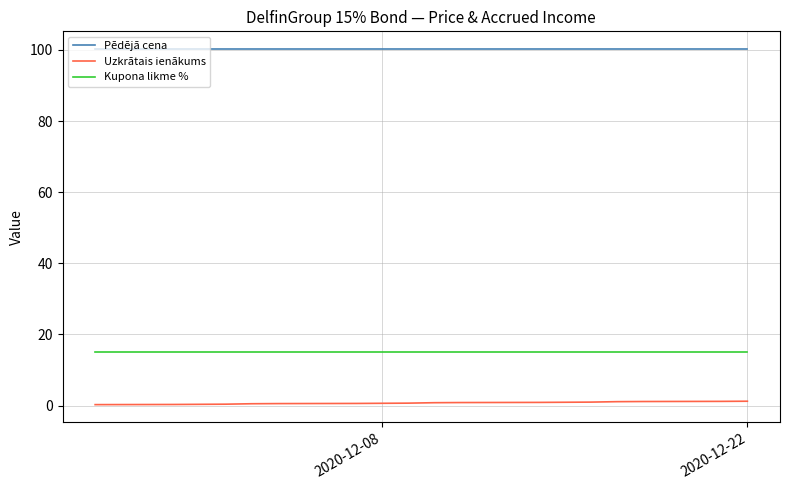

Rank the series by their maximum value, from highest to lowest.

Pēdējā cena, Kupona likme %, Uzkrātais ienākums